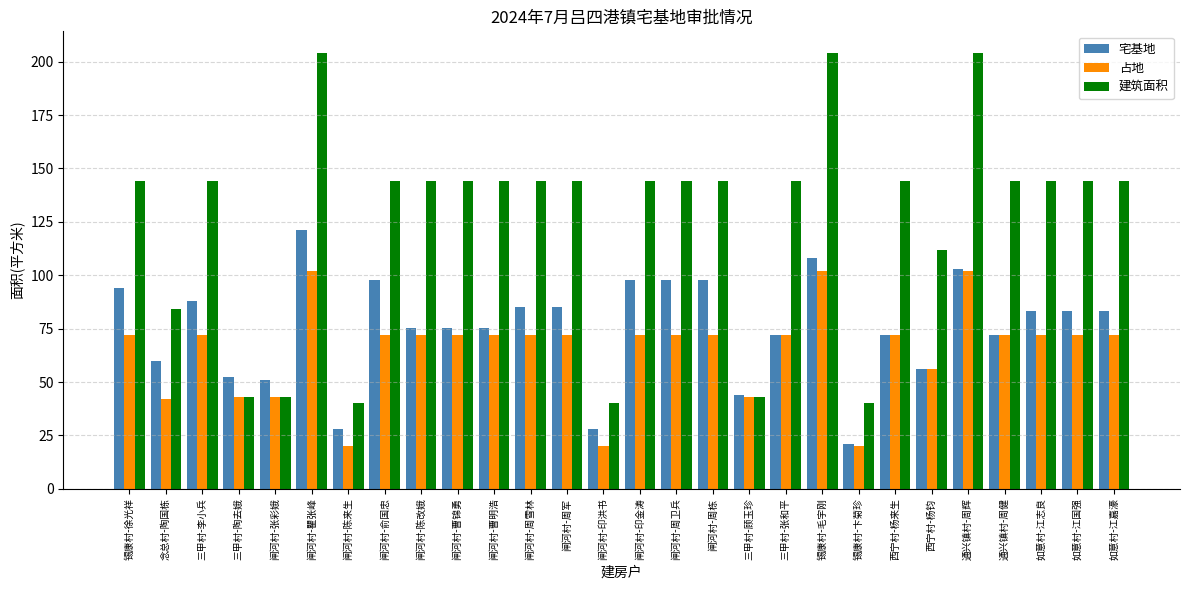

How many data points in 宅基地 are less than 83?

14